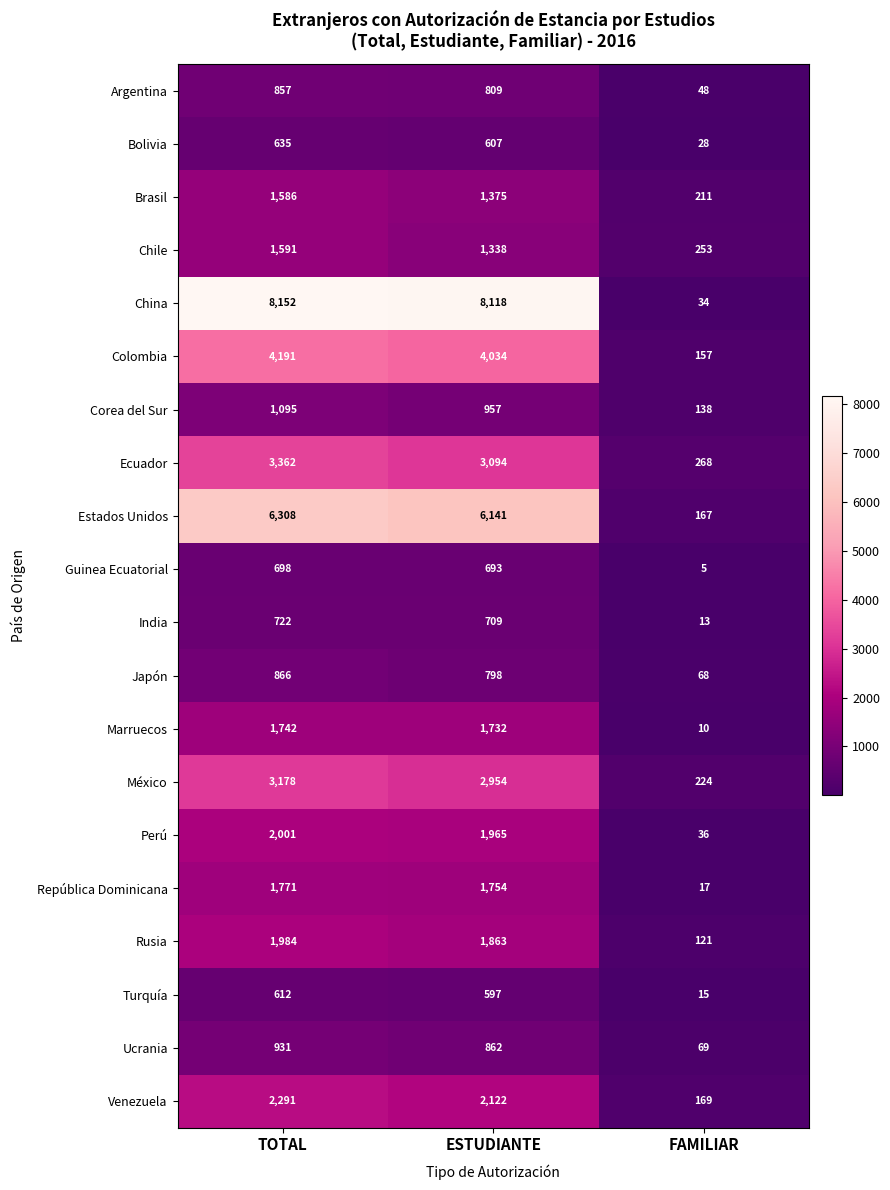

How many values in the Marruecos series are below 1732?

1